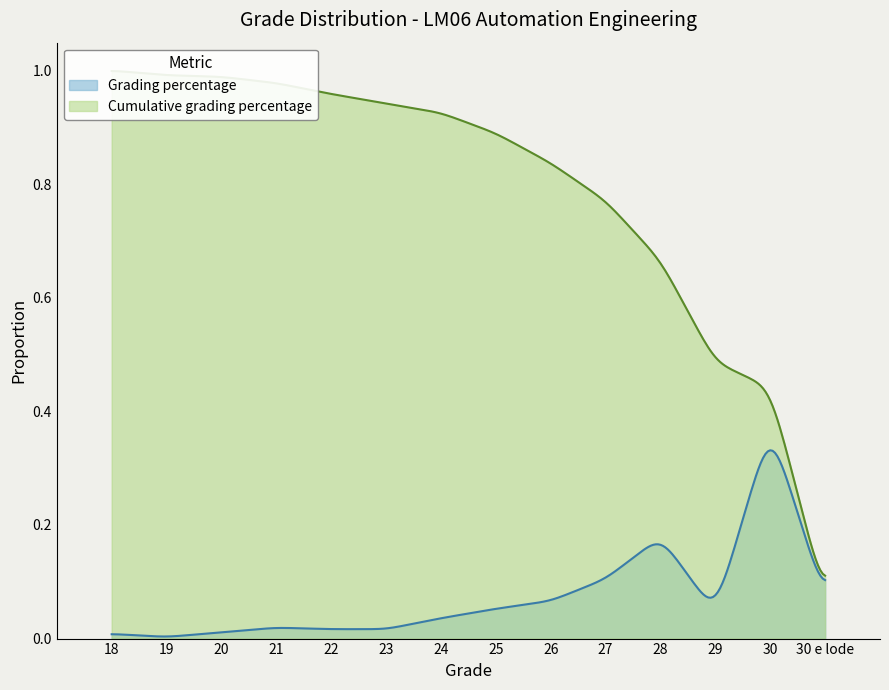

At 19, list the series in order from smallest to largest.

Grading percentage, Cumulative grading percentage